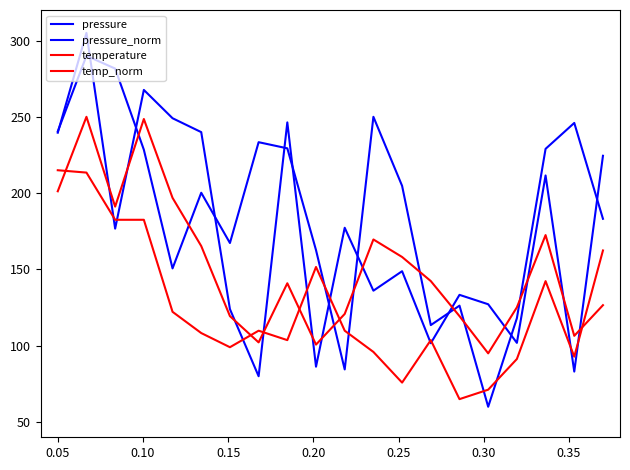

What is the difference between the second highest and second lowest values in the pressure series?

184.6